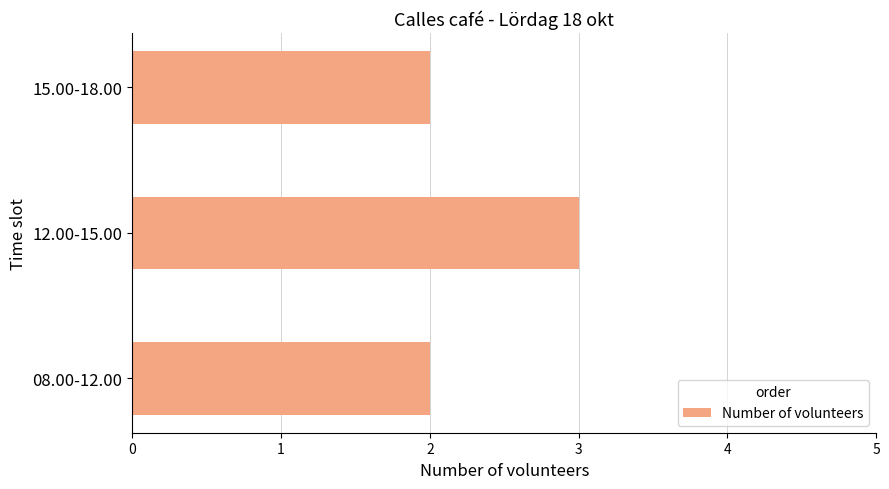

Is it true that the value at 12.00-15.00 is 5?

False